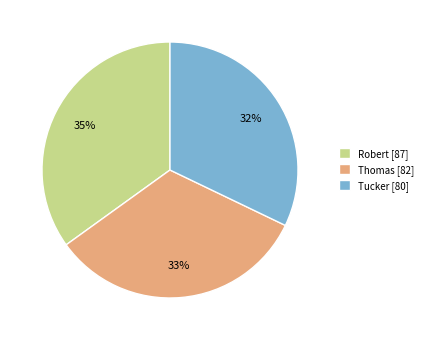

To the nearest percent, what is the difference between the Robert and Thomas slice percentages?

2%